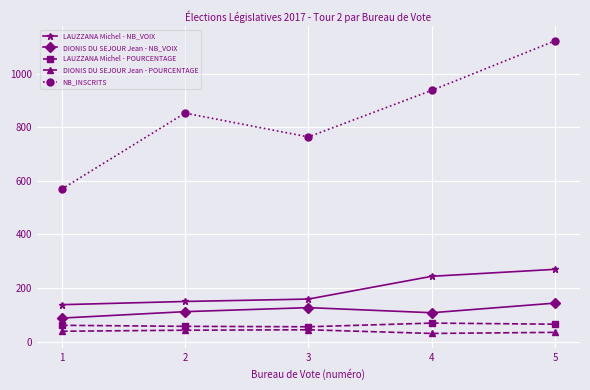

How many NB_INSCRITS values are between 764 and 938?

3